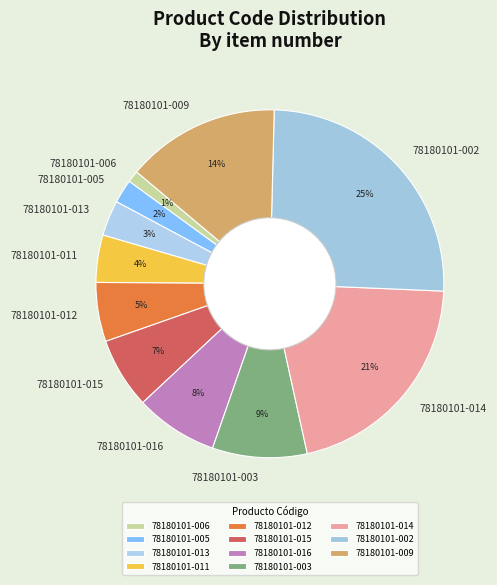

Combined, do 78180101-014 and 78180101-011 account for over 50%?

No